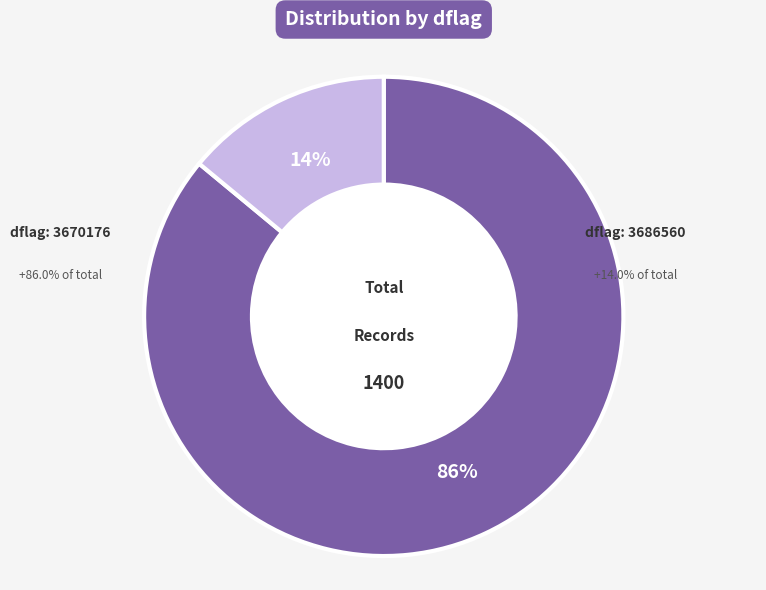

Rank the categories by value from lowest to highest.

3686560, 3670176